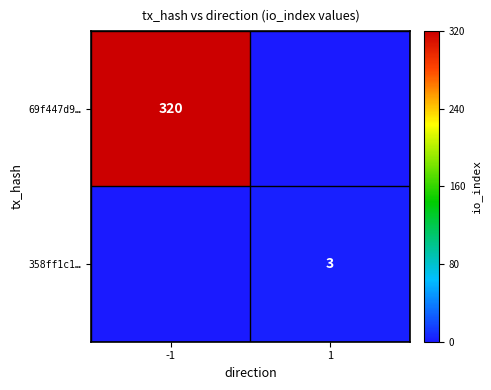

True or false: 358ff1c1… has a value of 3 at 1.

True